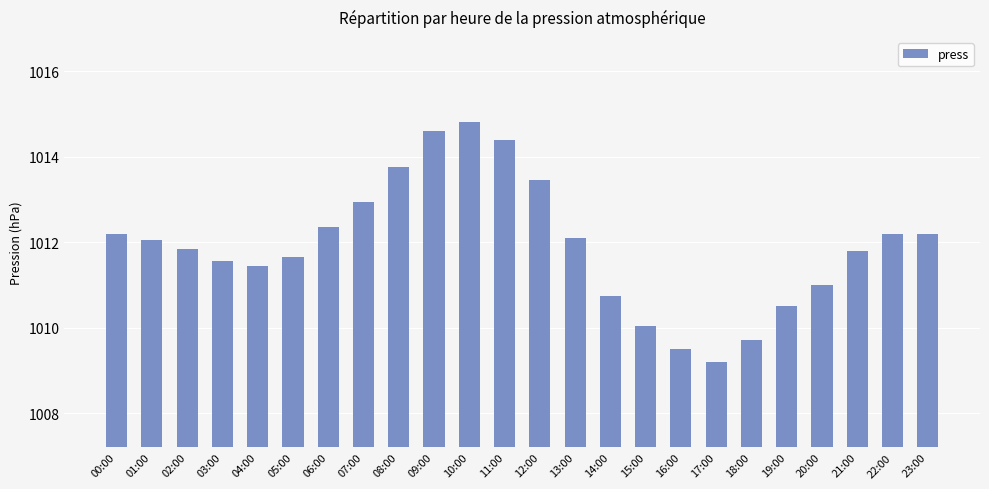

The chart shows a value of 532.7 at 00:00. True or false?

False